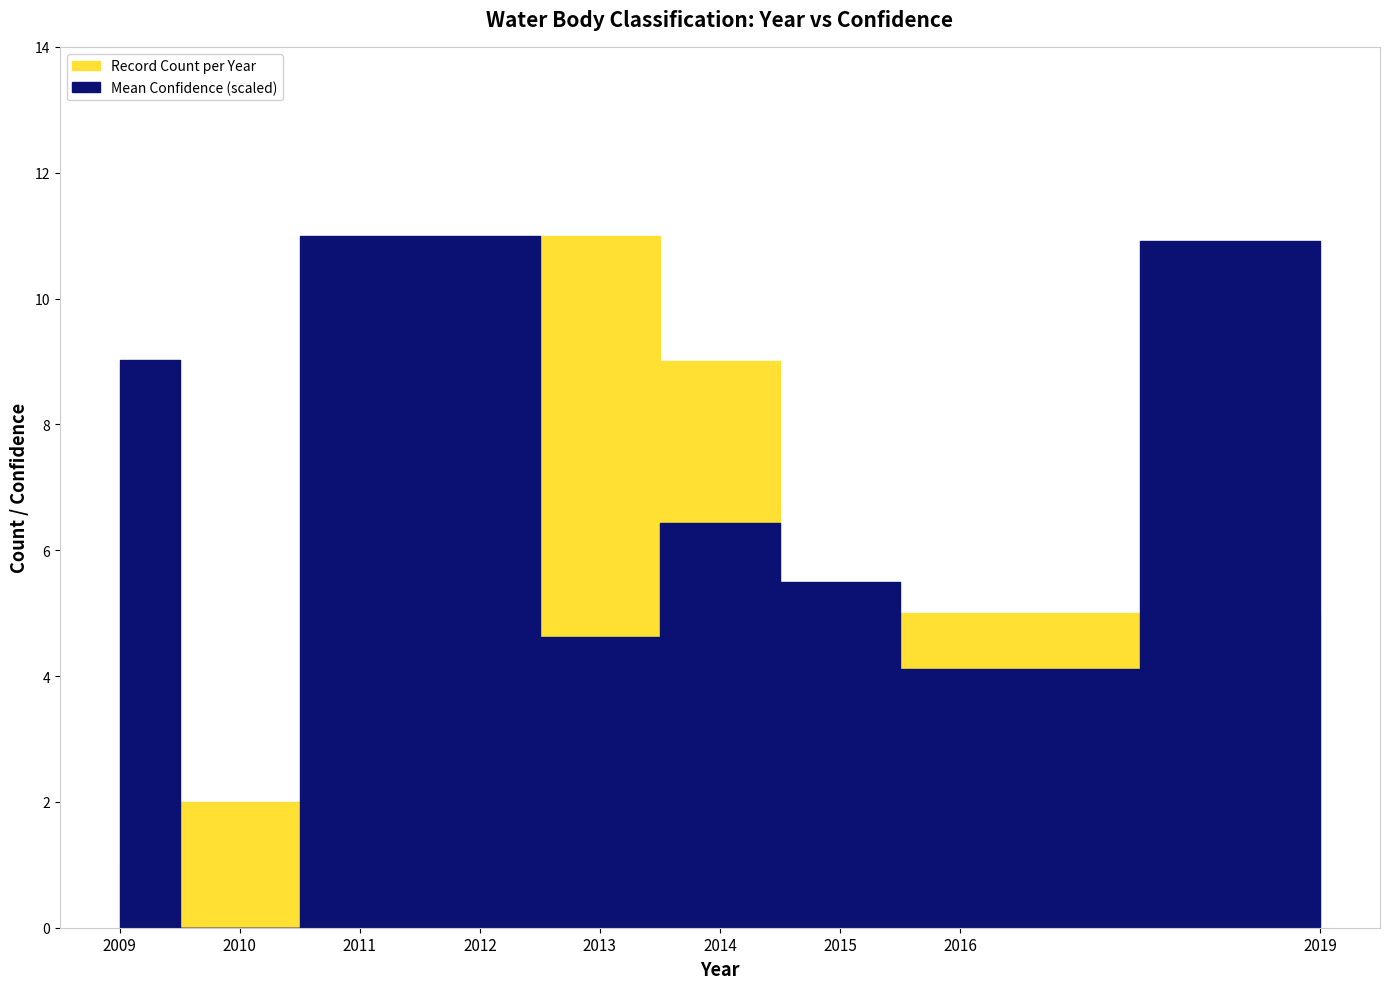

True or false: Confidence has more than 1 interior local peaks.

True